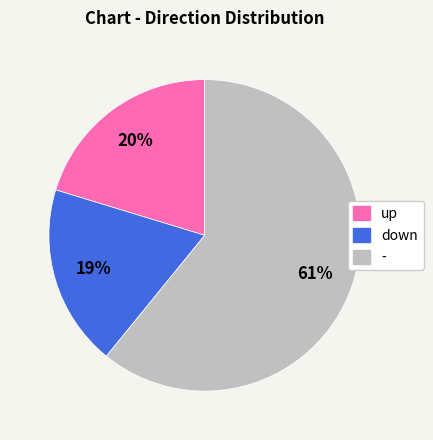

Is there any slice that represents more than half of the pie?

Yes